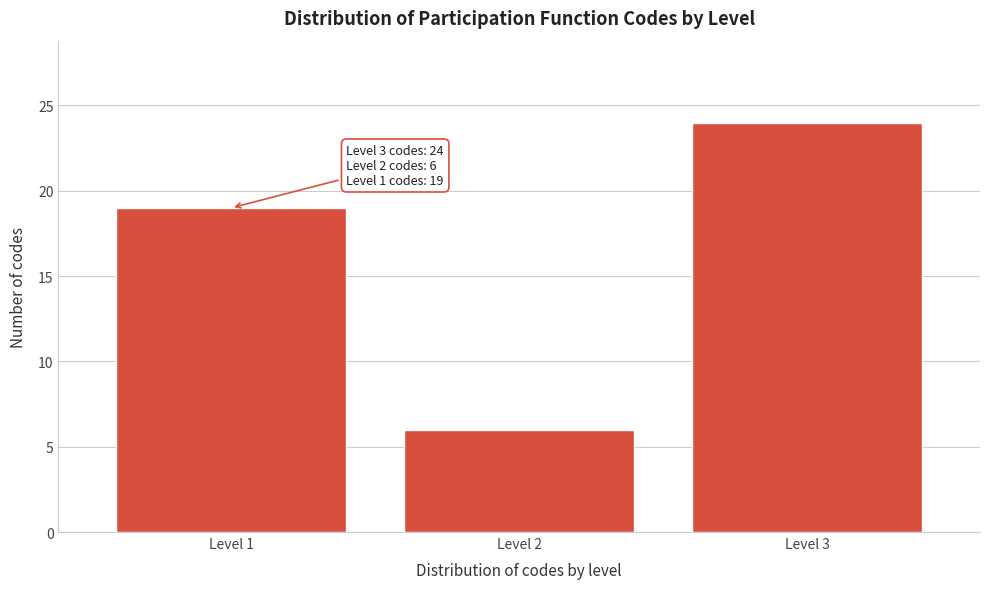

Reading left to right, extract all data points from this chart.

Level 1=19	Level 2=6	Level 3=24